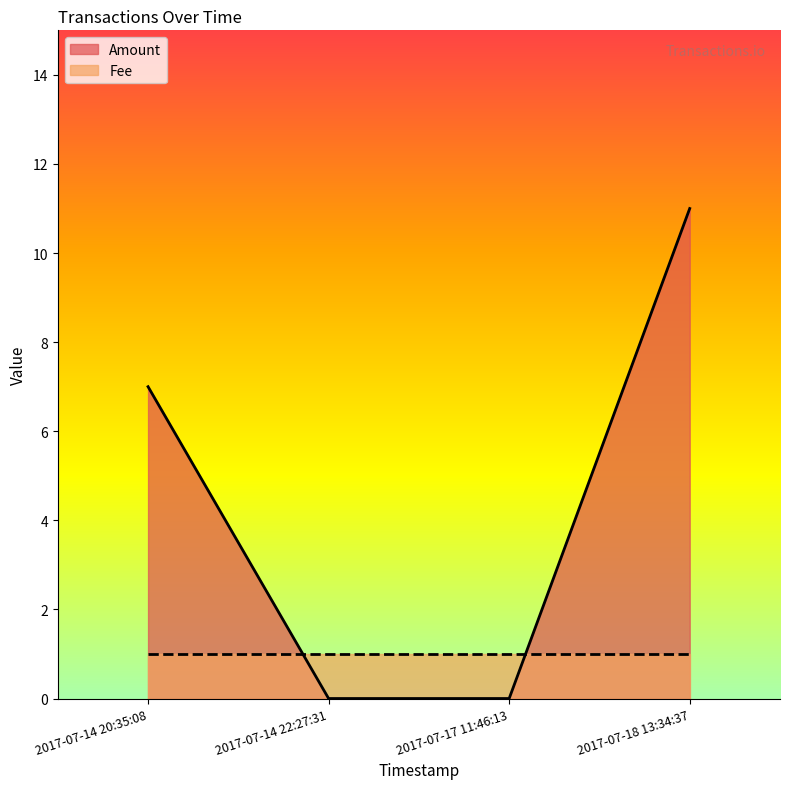

What position from the right is 2017-07-18 13:34:37?

1